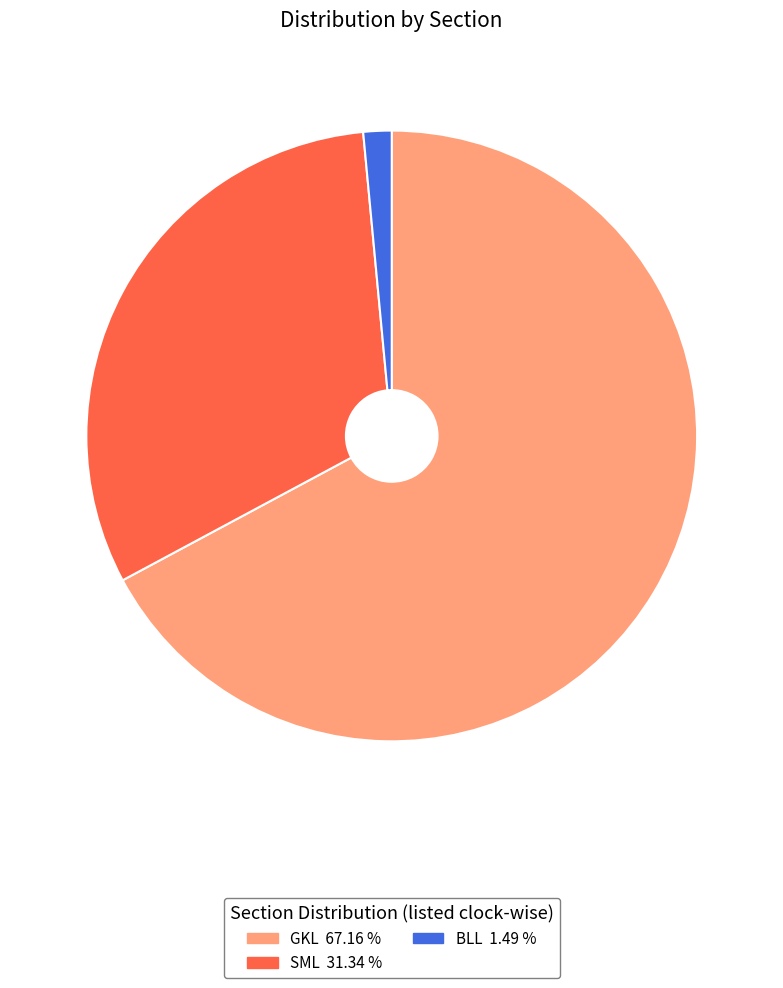

Combined, do BLL and SML account for over 50%?

No